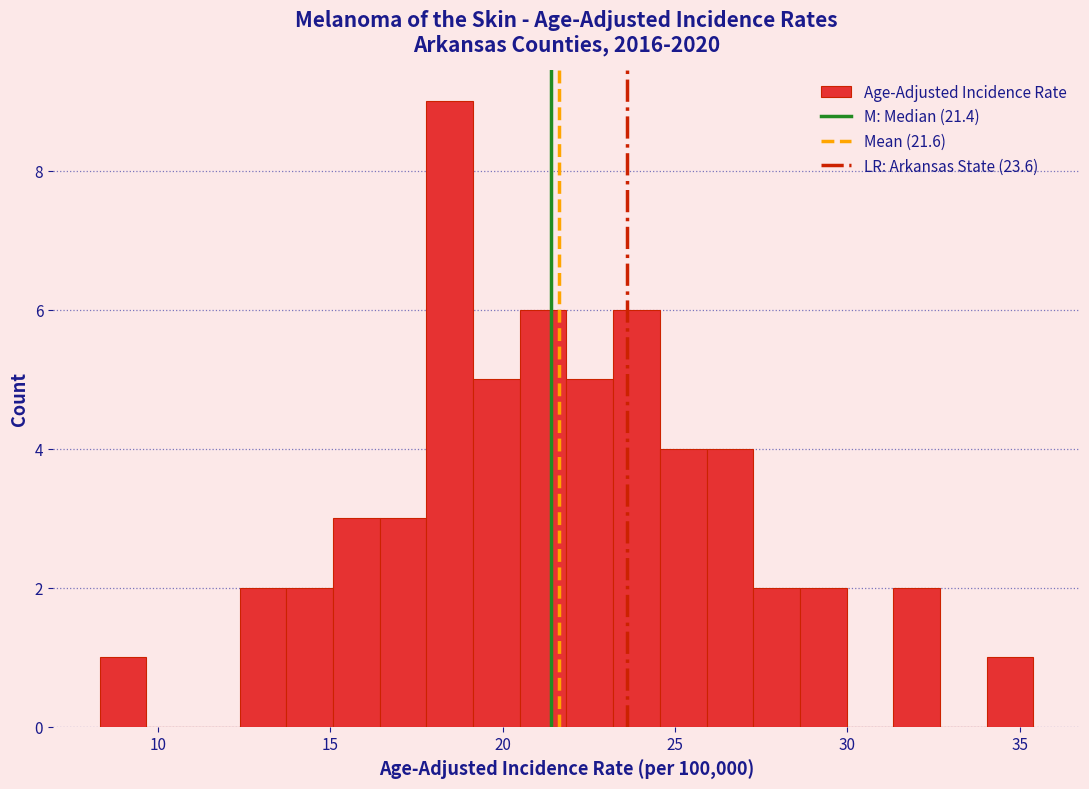

Around what value on the x-axis is the tallest bar? Give the approximate position of its centre, as read against the axis.

18.5